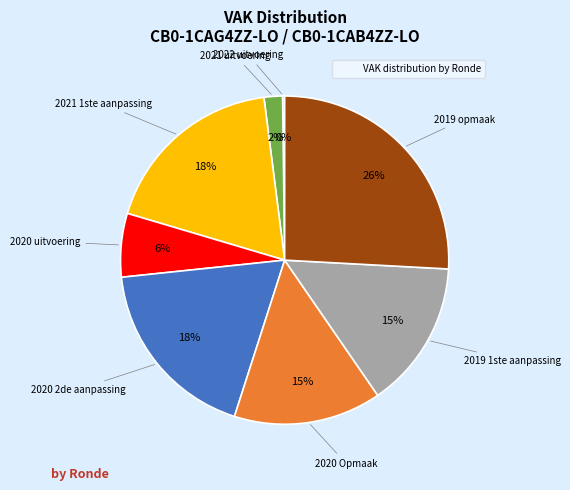

Is there a majority slice in this chart?

No